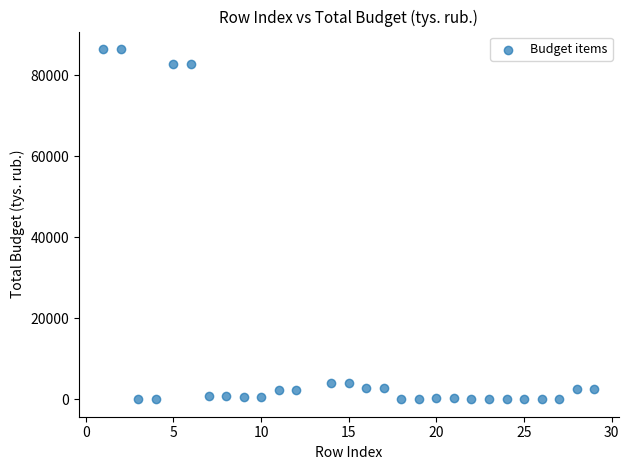

What is the range of X values (max minus min)?

28.0